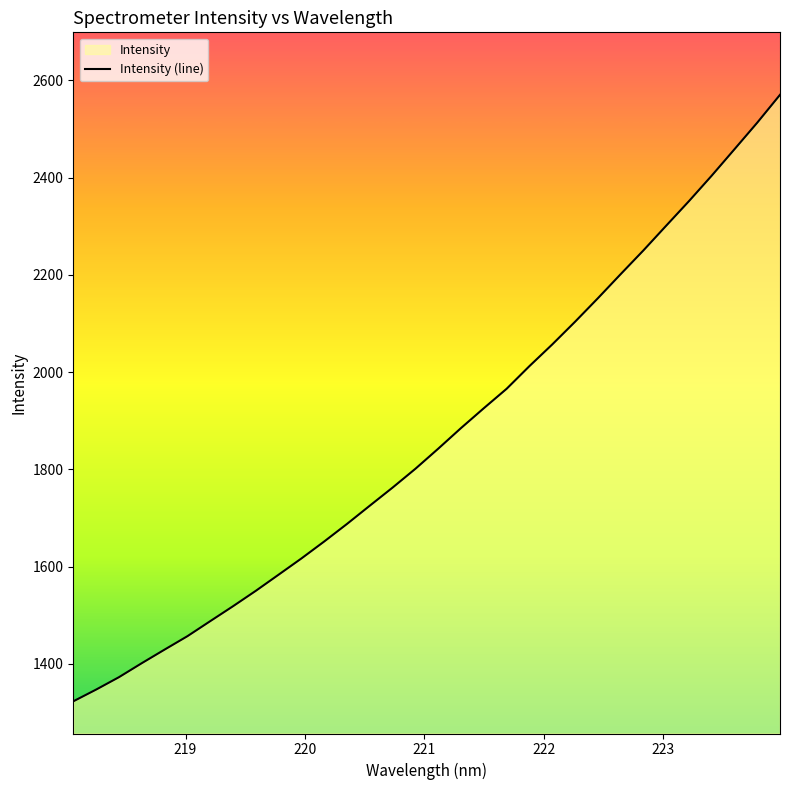

What is the smallest value displayed?

1323.0